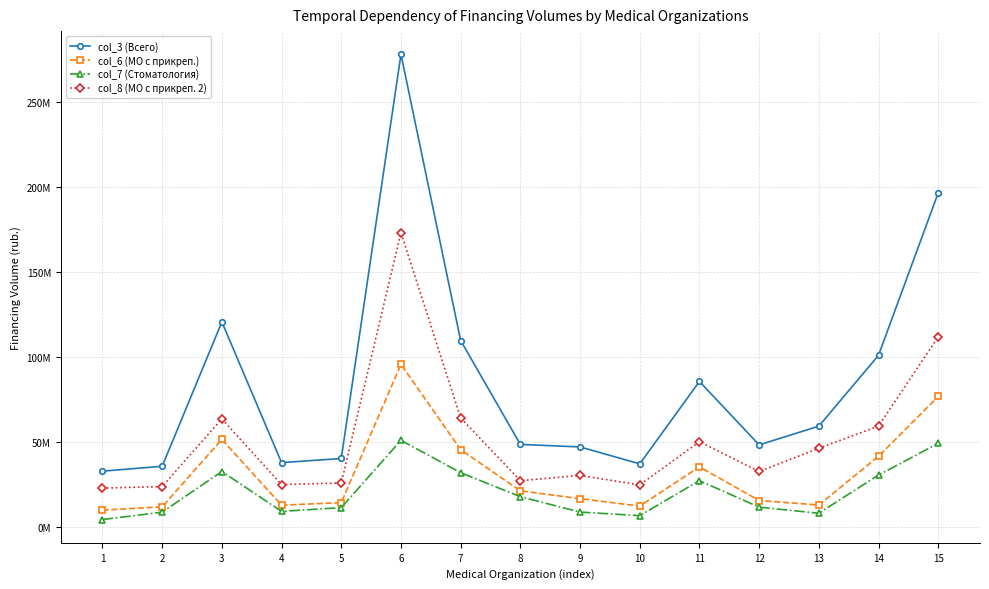

At which label does col_3 (Всего) first exceed 48644123?

3